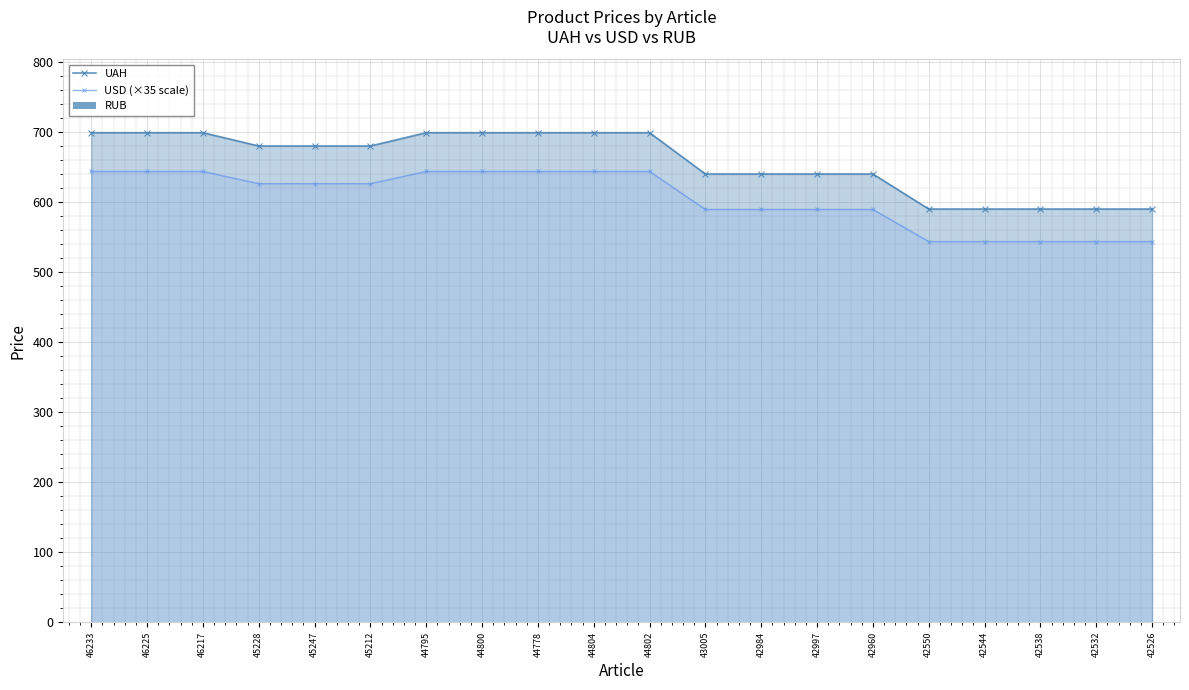

How many bars are there in each group?

3